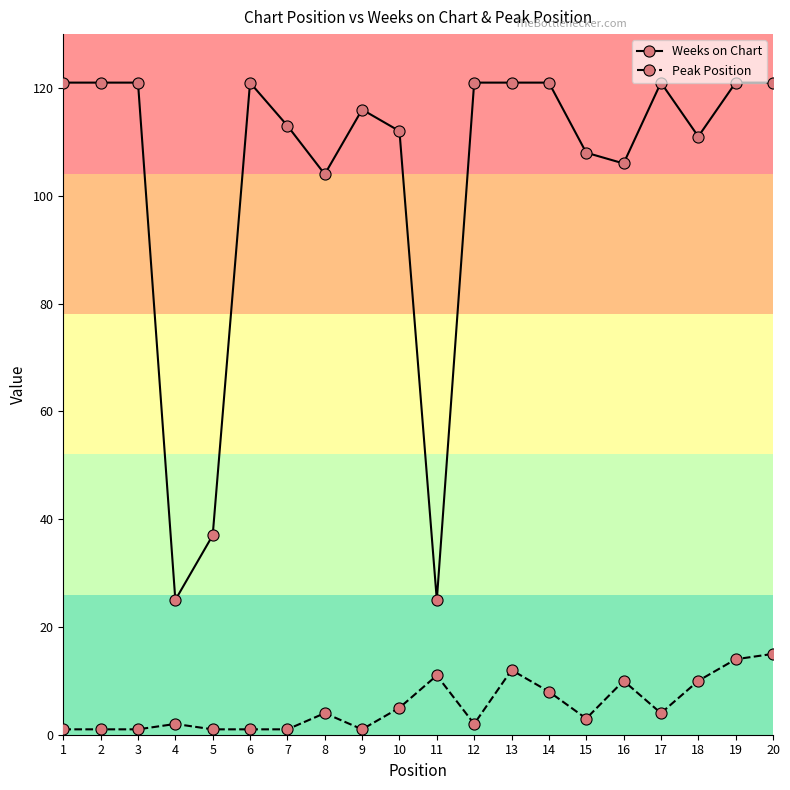

How many categories are shown in the chart?

20